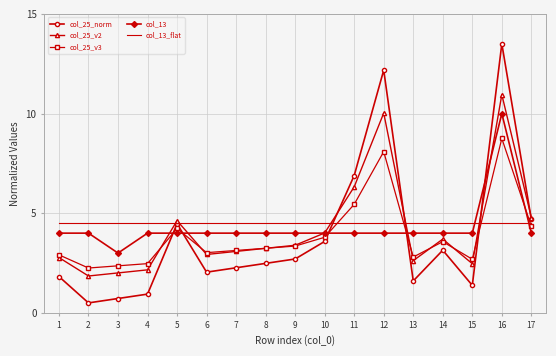

Which series ends up on top after the final intersection of col_25_v2 and col_25_v3?

col_25_v2